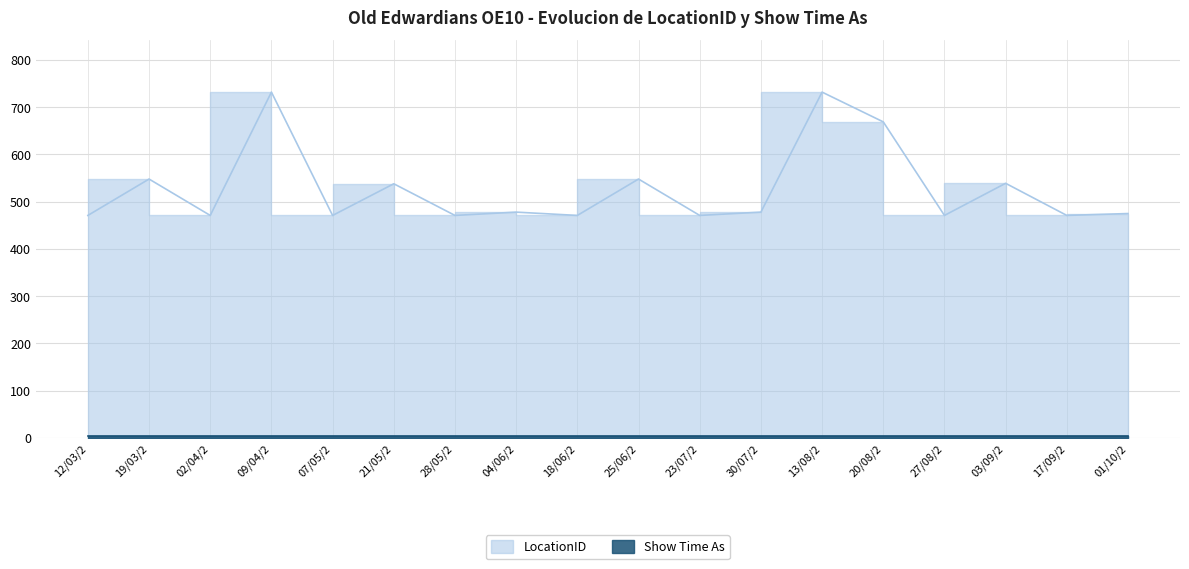

Reading left to right, list all the values displayed in this chart.

471	548	471	732	471	538	471	478	471	548	471	478	732	669	471	539	471	475